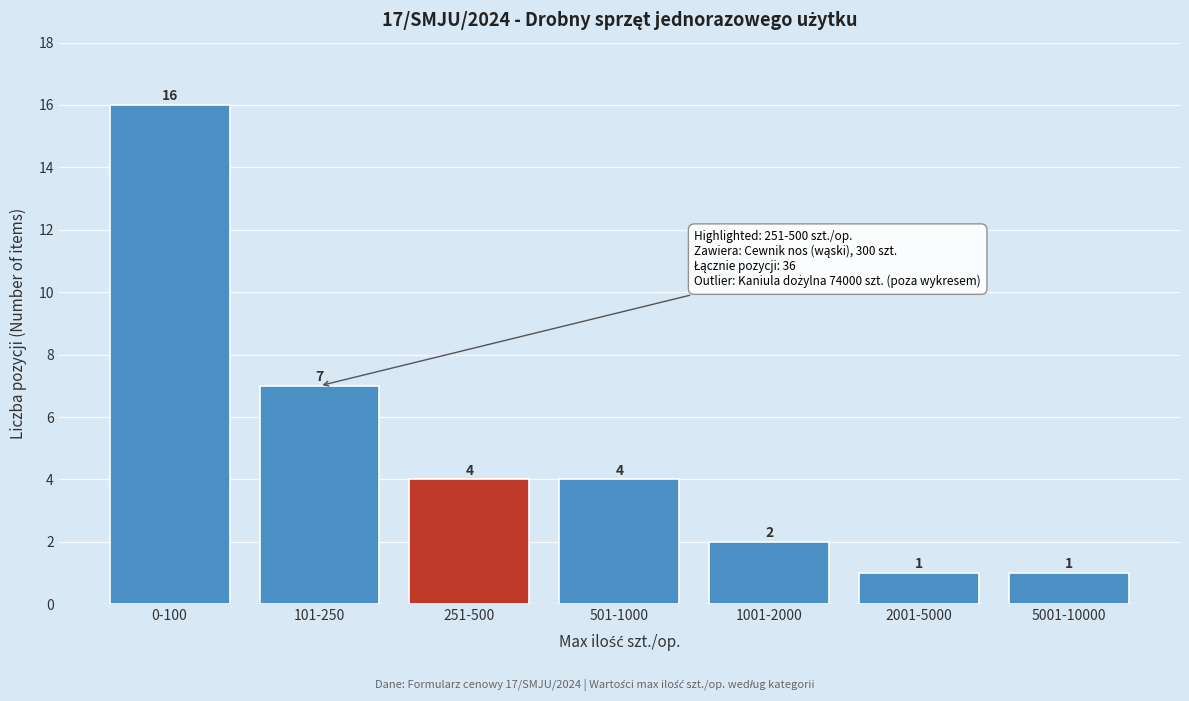

Reading right to left, extract all data points from this chart.

5001-10000=1	2001-5000=1	1001-2000=2	501-1000=4	251-500=4	101-250=7	0-100=16